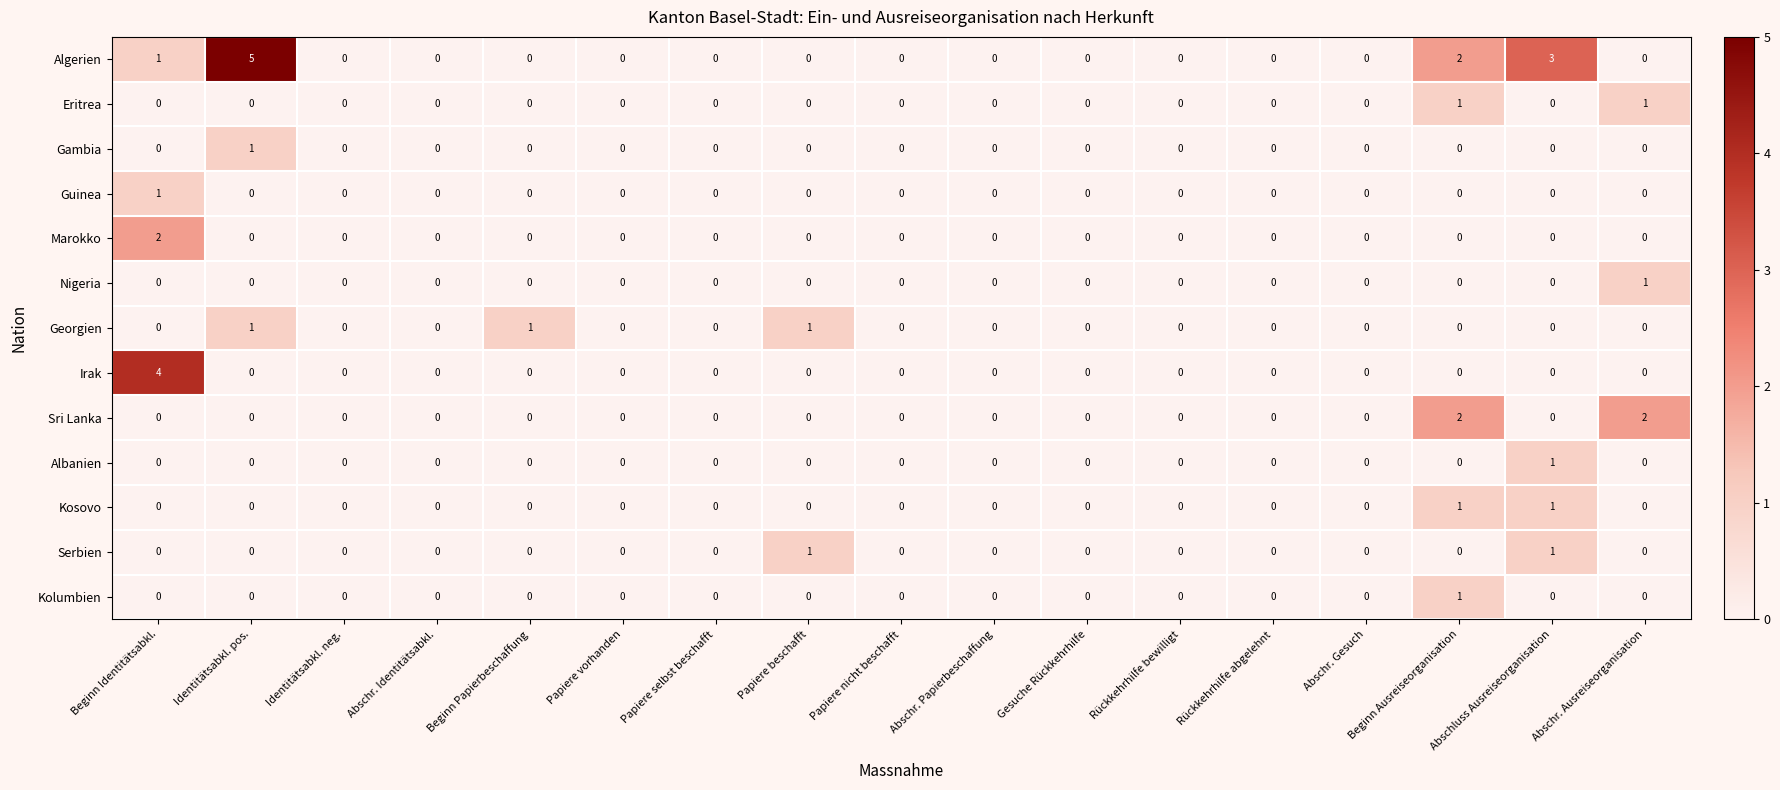

The value of Kosovo at Rückkehrhilfe abgelehnt is 0. True or false?

True